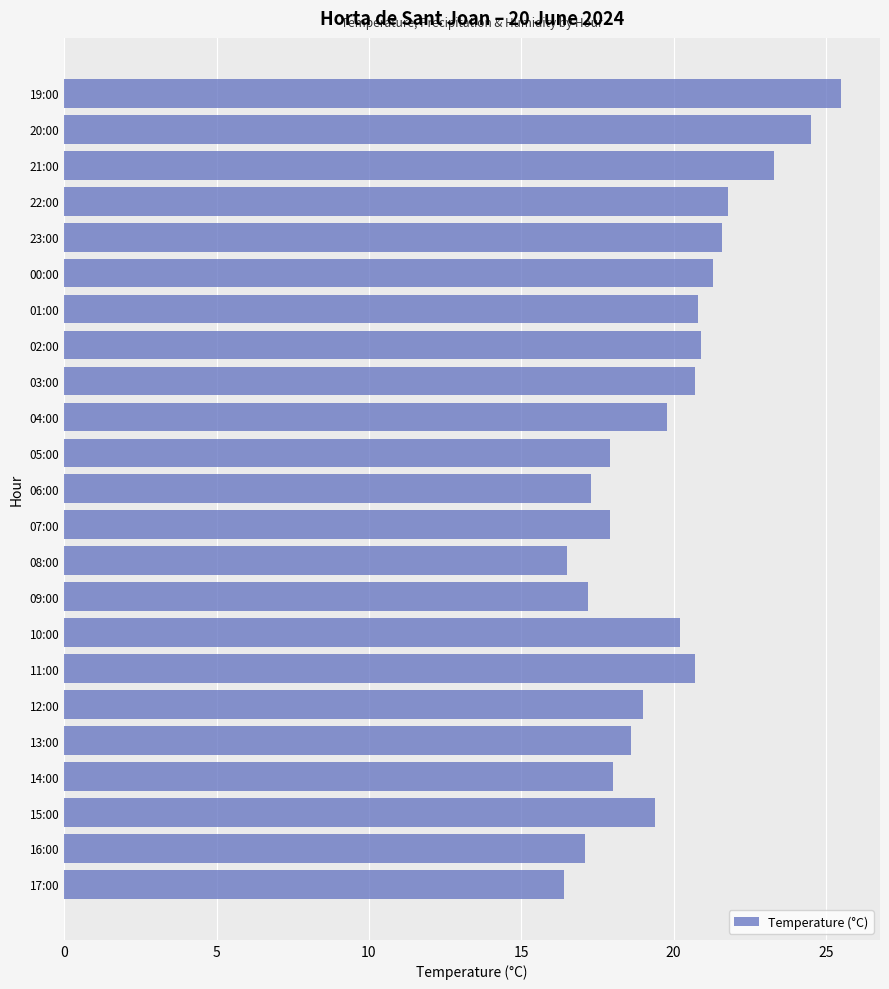

What is the smallest value displayed?

16.4